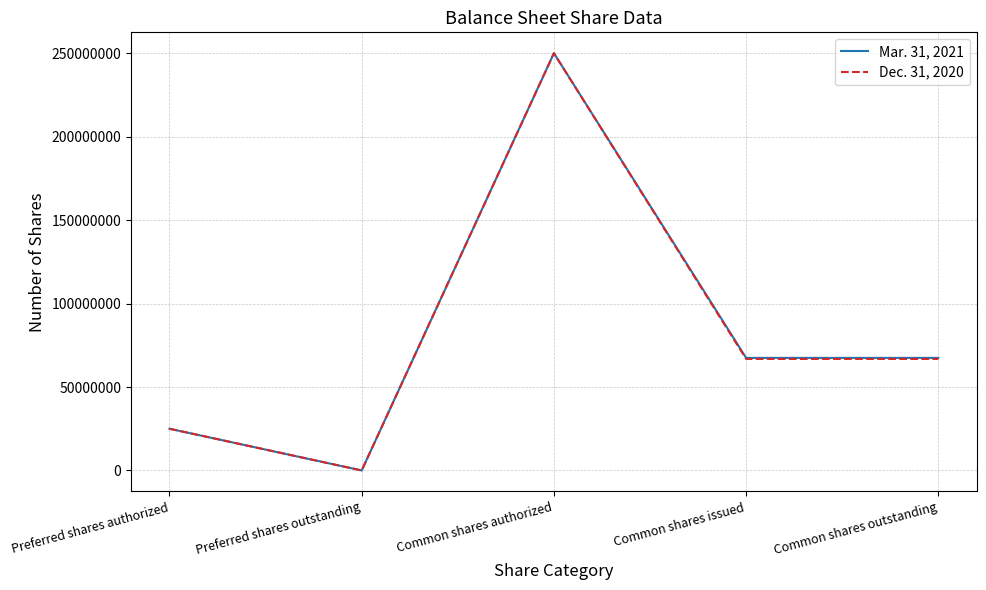

How many interior local peaks does the Dec. 31, 2020 series have?

1